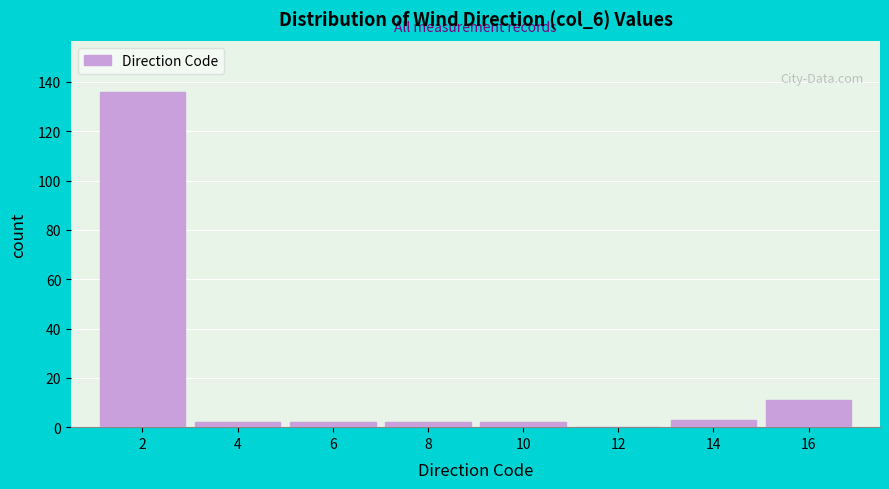

Reading left to right, transcribe all the data shown in this chart.

2=136	4=2	6=2	8=2	10=2	12=0	14=3	16=11